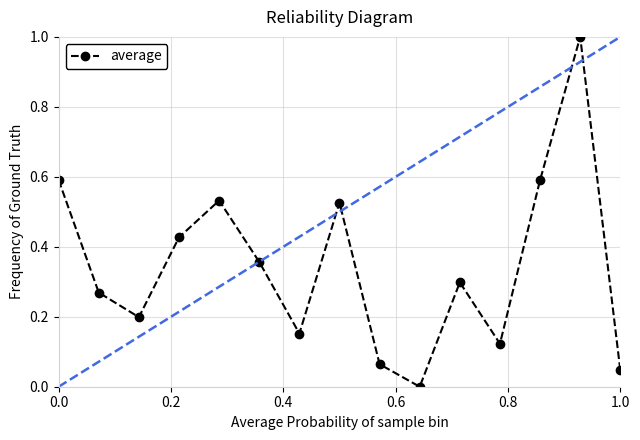

What is the maximum value shown in the chart?

1.0